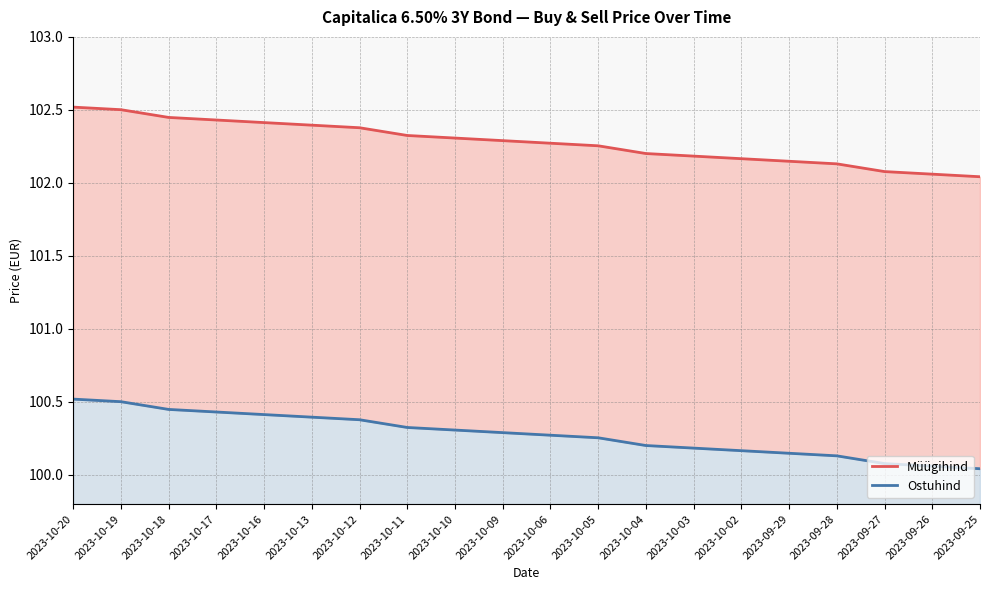

Reading left to right, transcribe all the data shown in this chart.

Müügihind: 102.5	102.5	102.4	102.4	102.4	102.4	102.4	102.3	102.3	102.3	102.3	102.3	102.2	102.2	102.2	102.1	102.1	102.1	102.1	102.0
Ostuhind: 100.5	100.5	100.4	100.4	100.4	100.4	100.4	100.3	100.3	100.3	100.3	100.3	100.2	100.2	100.2	100.1	100.1	100.1	100.1	100.0